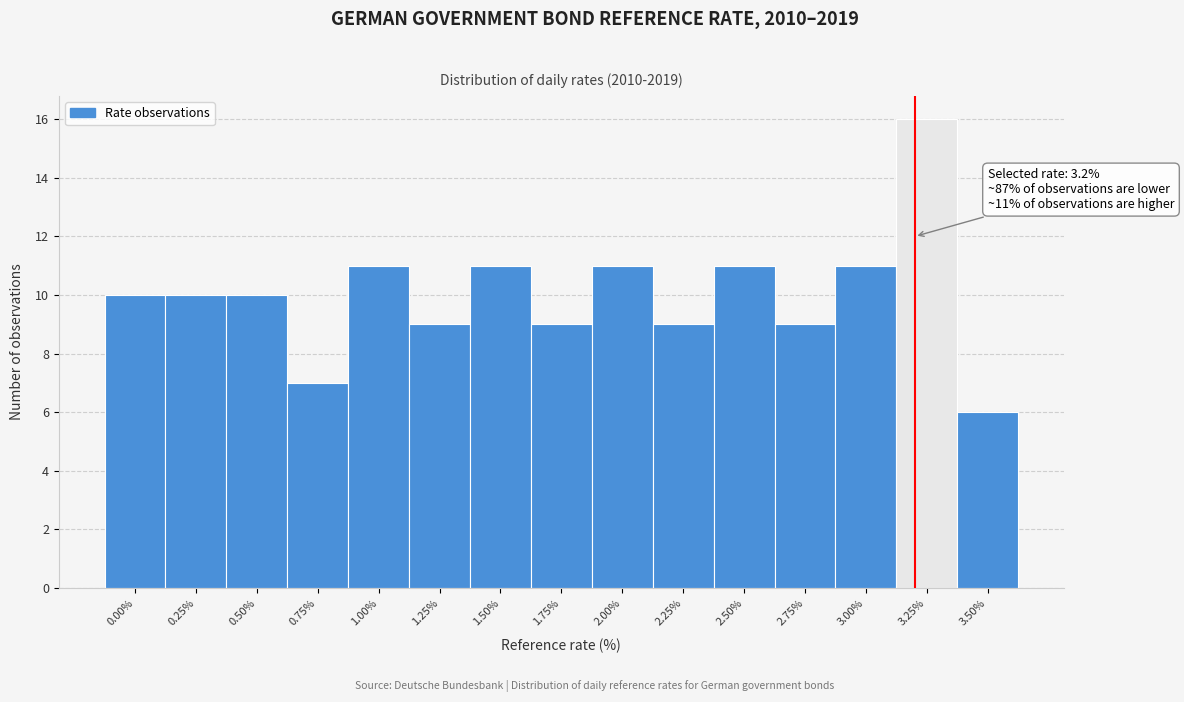

Which range on the x-axis has the tallest bar?

3.125 to 3.375